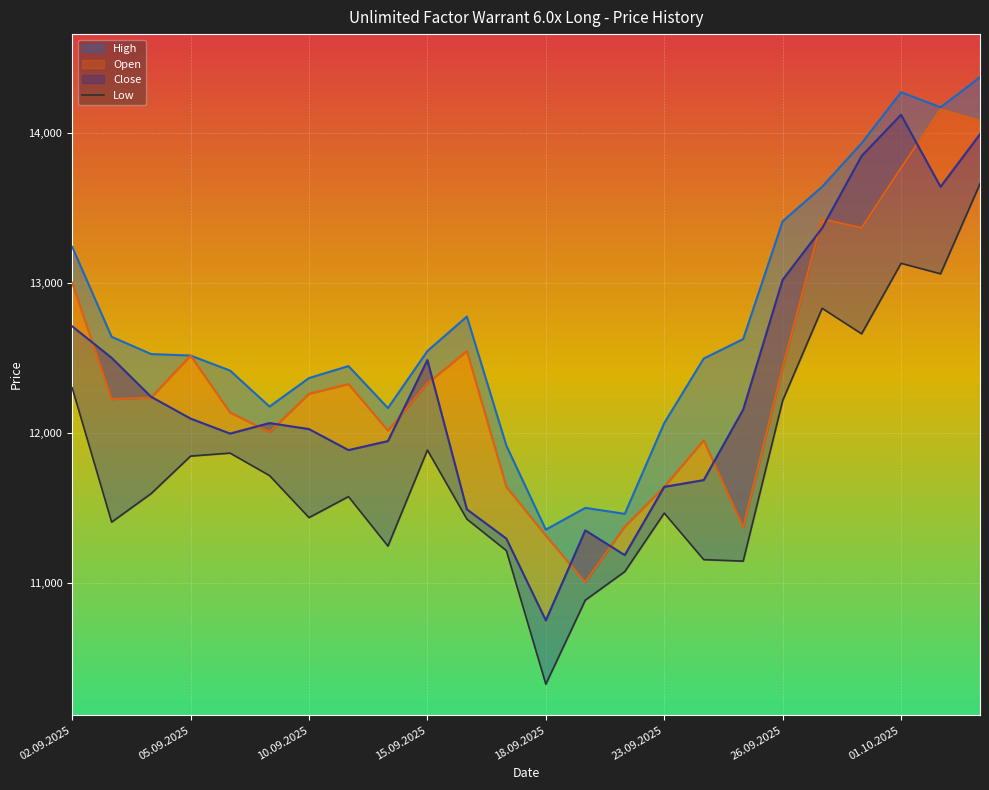

Which category has the lowest value across all series?

18.09.2025